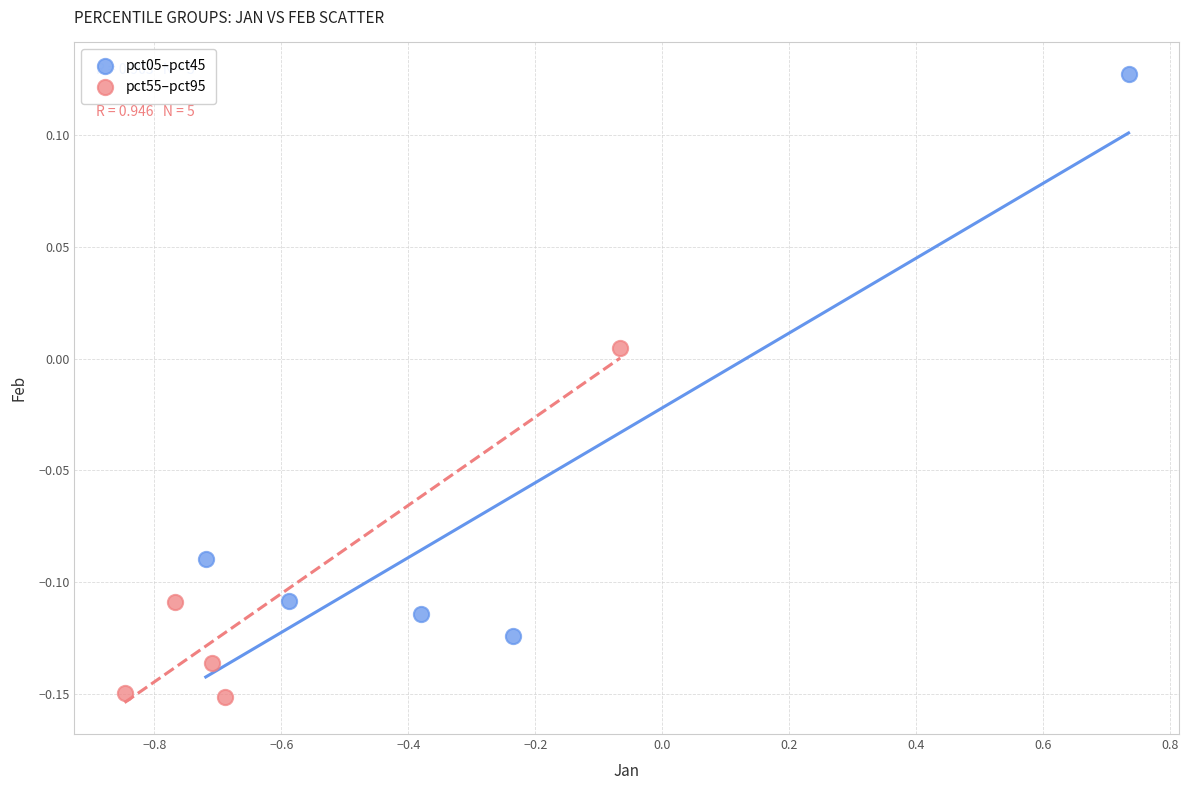

What are all the series names shown in the legend?

pct05–pct45, pct55–pct95